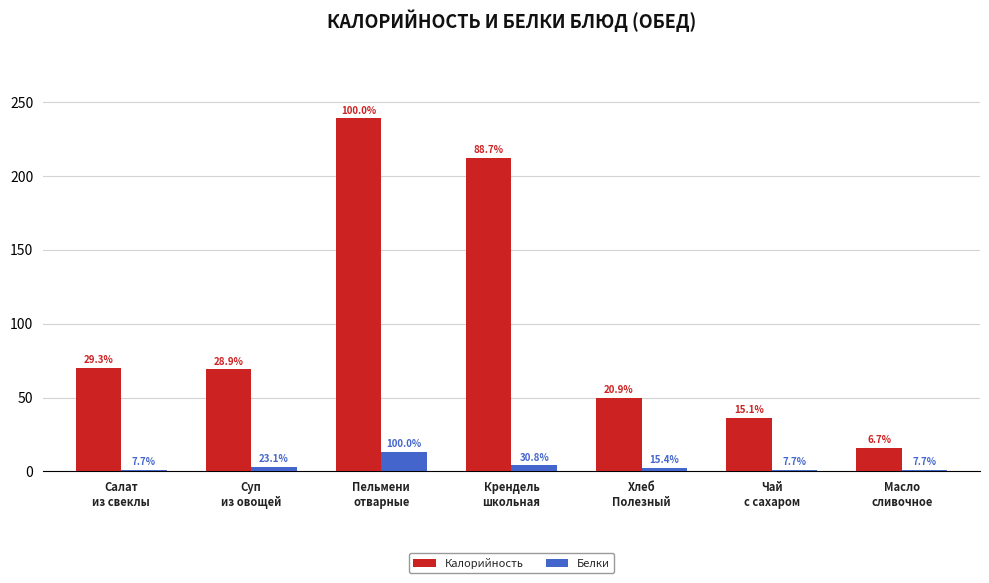

Reading left to right, extract all data points from this chart.

Калорийность: 70	69	239	212	50	36	16
Белки: 1	3	13	4	2	1	1